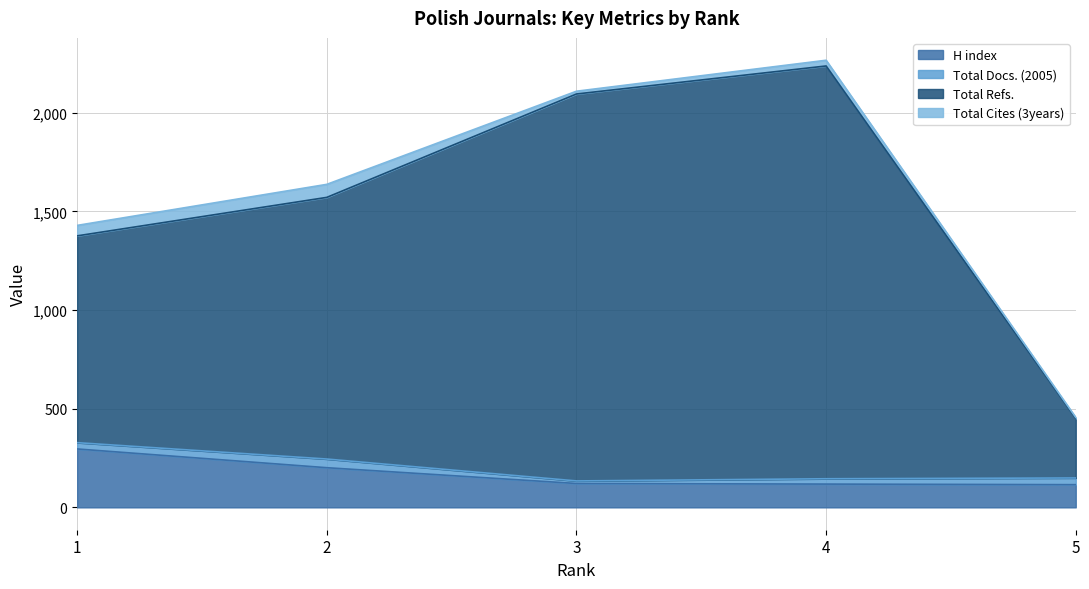

Which series changed the most between 1 and 3?

Total Refs.